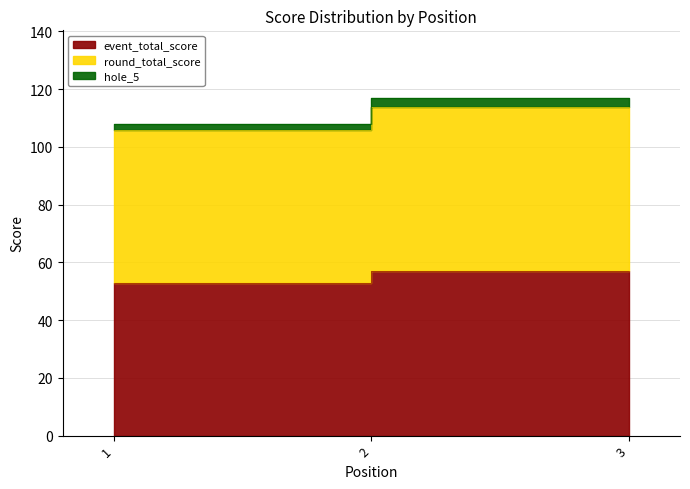

How many data points in event_total_score are less than 57?

1